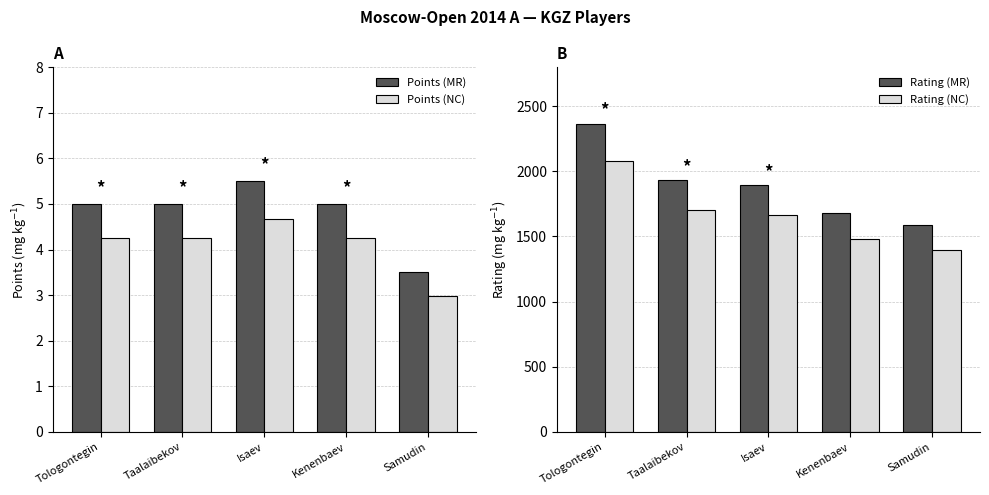

Which category has the highest value in the Rating (MR) series?

Tologontegin